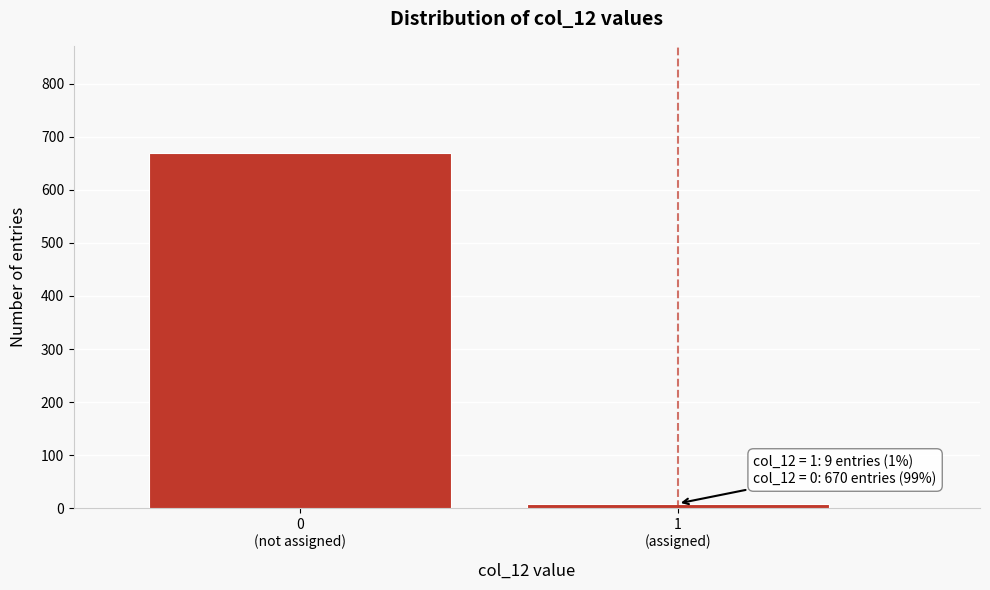

Reading left to right, what are all the values shown in this chart?

670	9